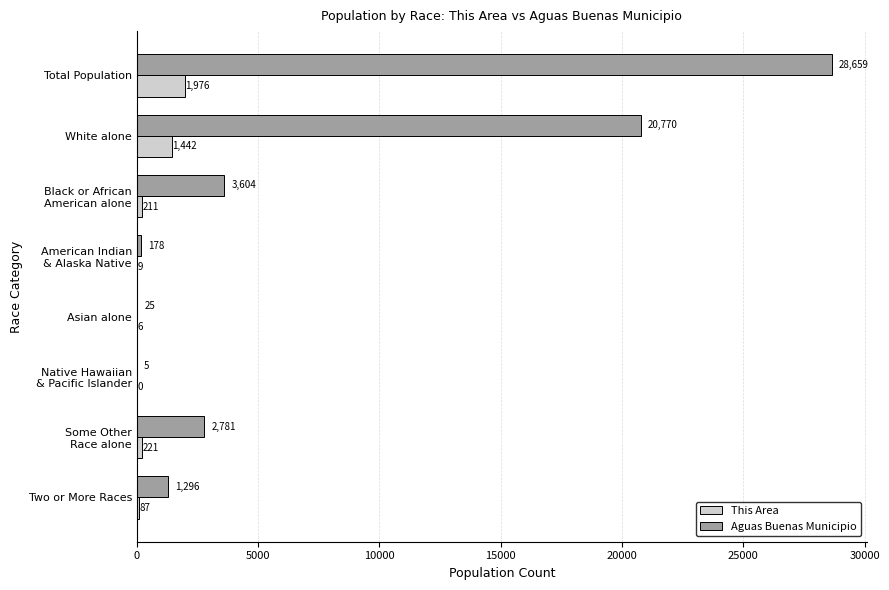

What is the maximum value shown in the chart?

28659